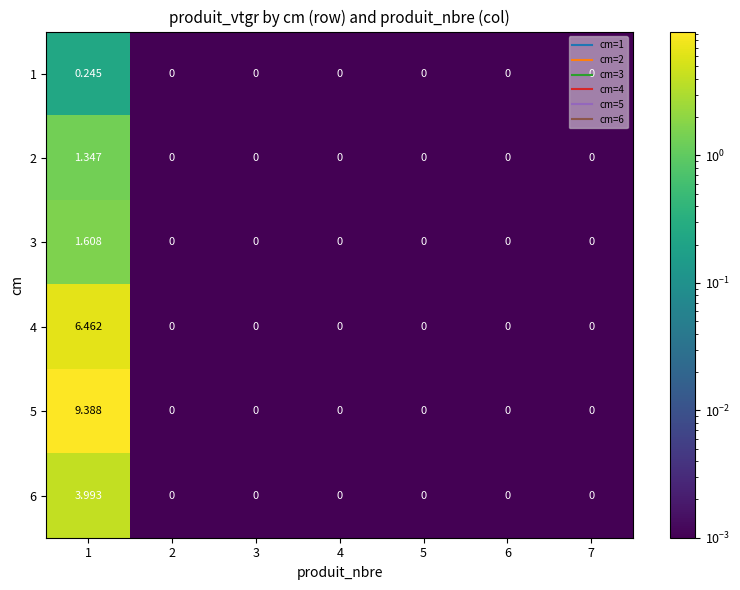

At how many categories does at least one series exceed 2?

1